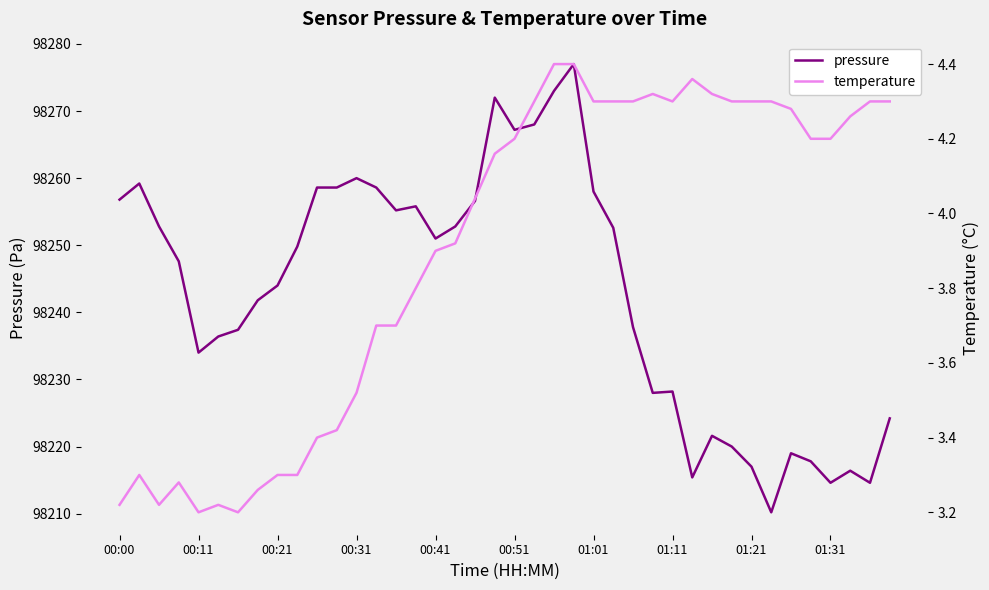

True or false: temperature and pressure cross at least once.

False